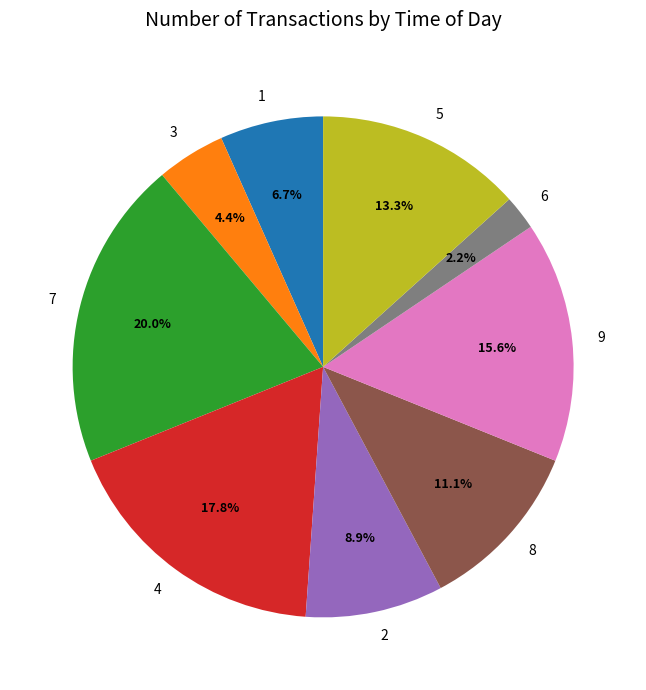

Approximately how many times larger is the value at 9 compared to 4?

0.9